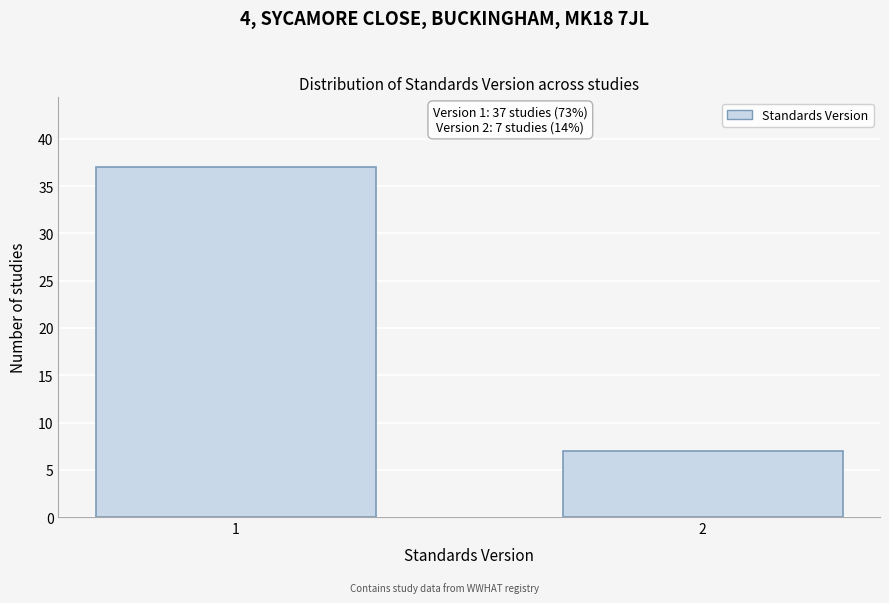

Reading left to right, extract all data points from this chart.

37	7